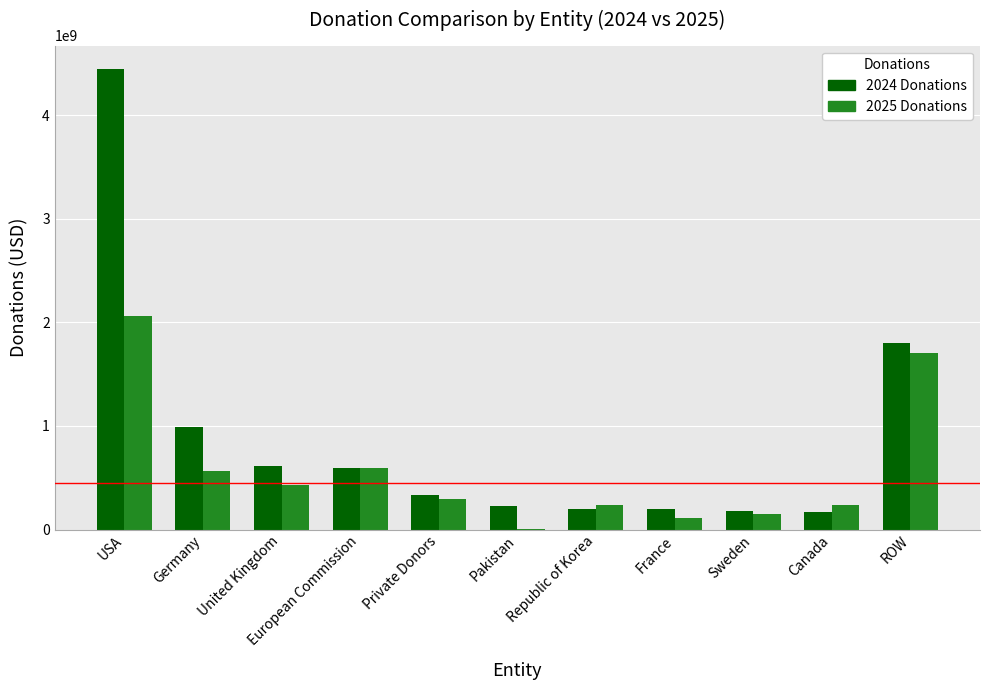

Which series changed the most between European Commission and France?

2025 Donations